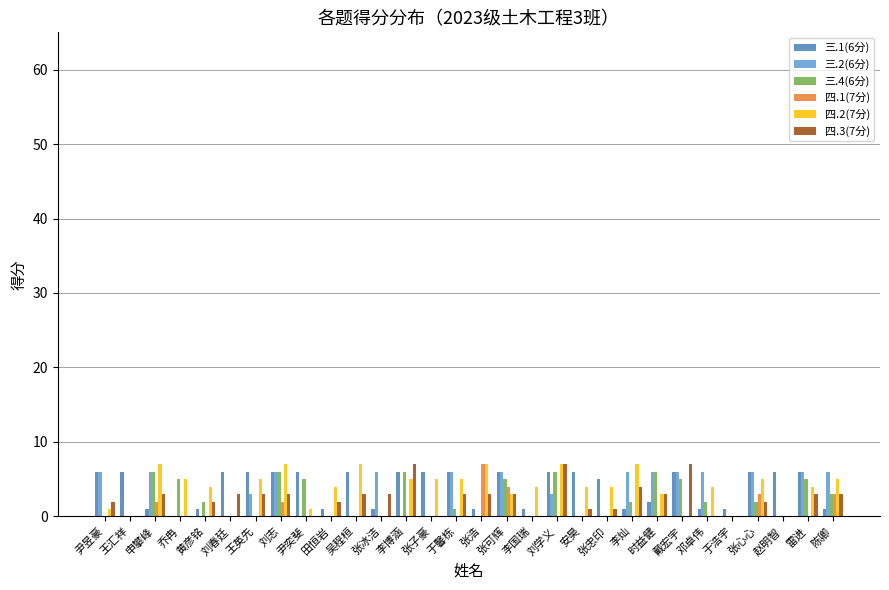

What is the maximum value shown in the chart?

7